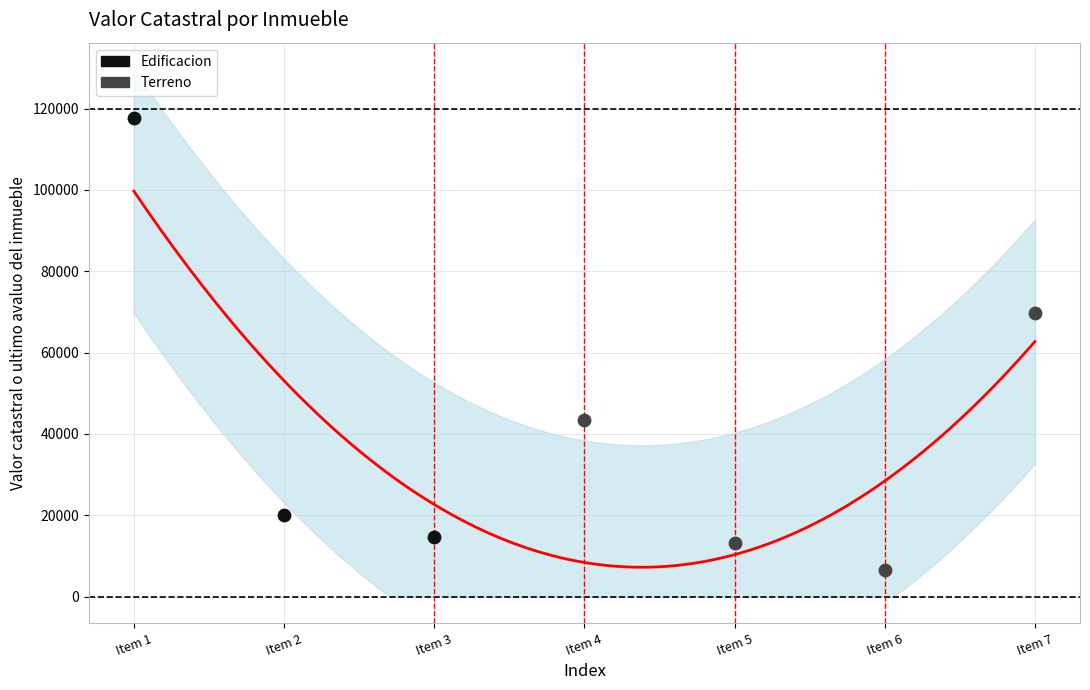

Which series has the largest Y range (max minus min)?

Edificacion